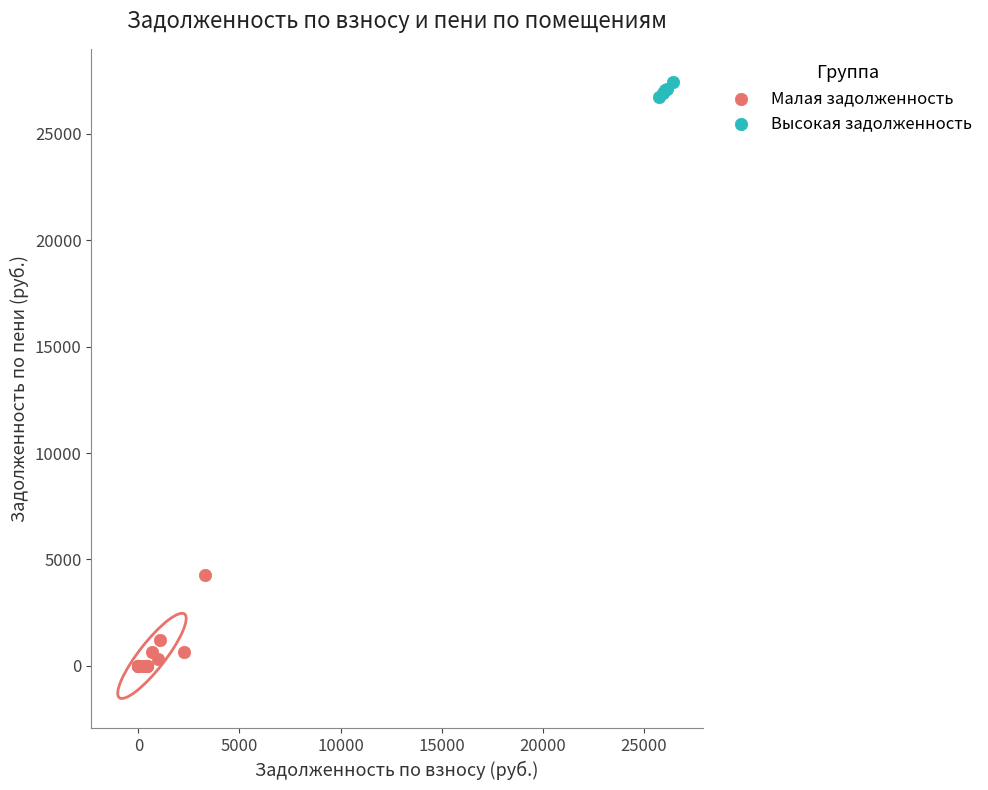

Which series contains the highest Y value?

Высокая задолженность